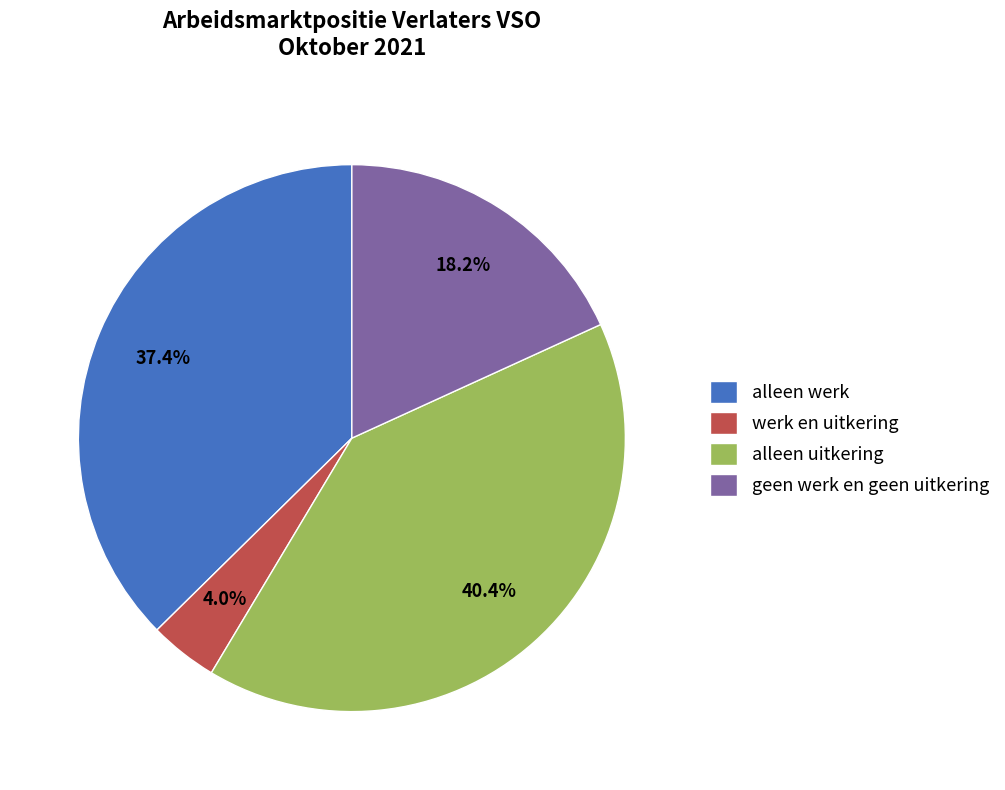

Is the sum of alleen uitkering and alleen werk greater than half?

Yes